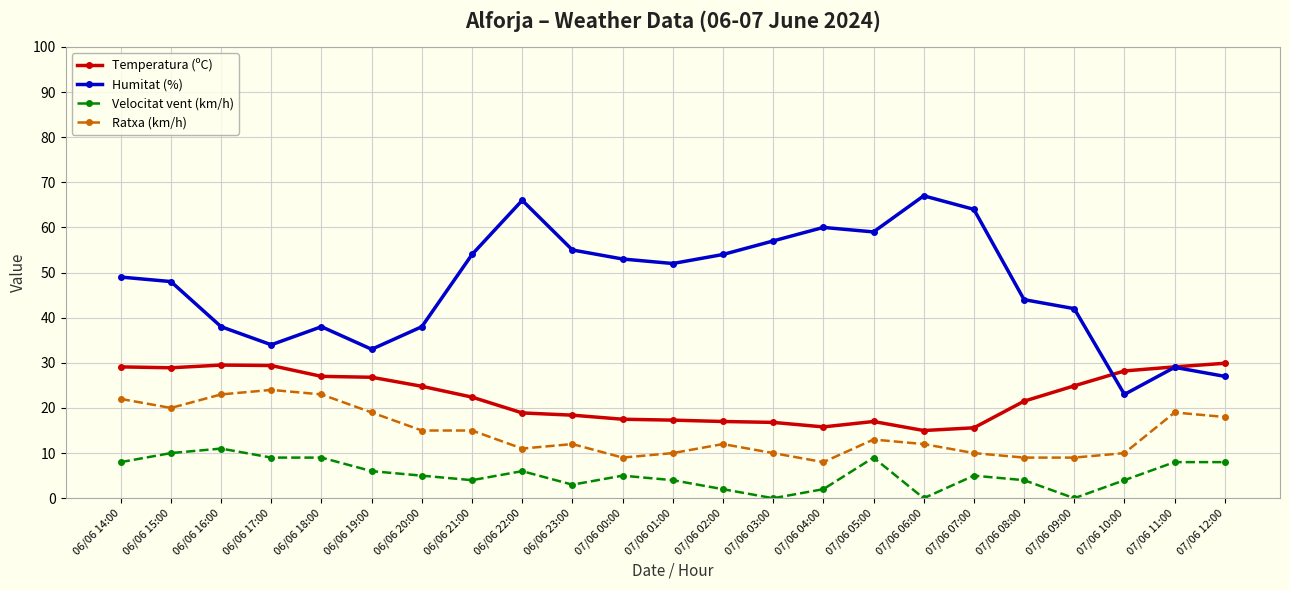

What is the difference between the maximum and minimum values in the Velocitat vent (km/h) series?

11.0